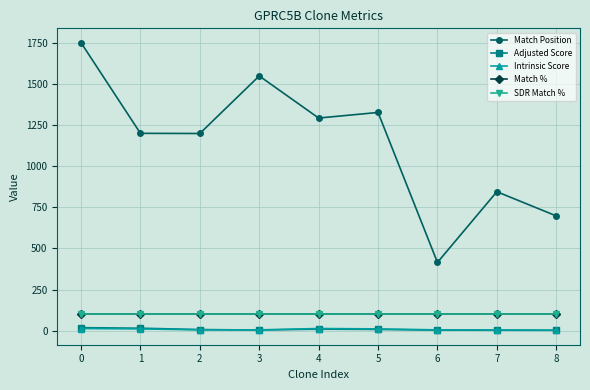

True or false: Adjusted Score has more than 2 points higher than both neighbors.

False